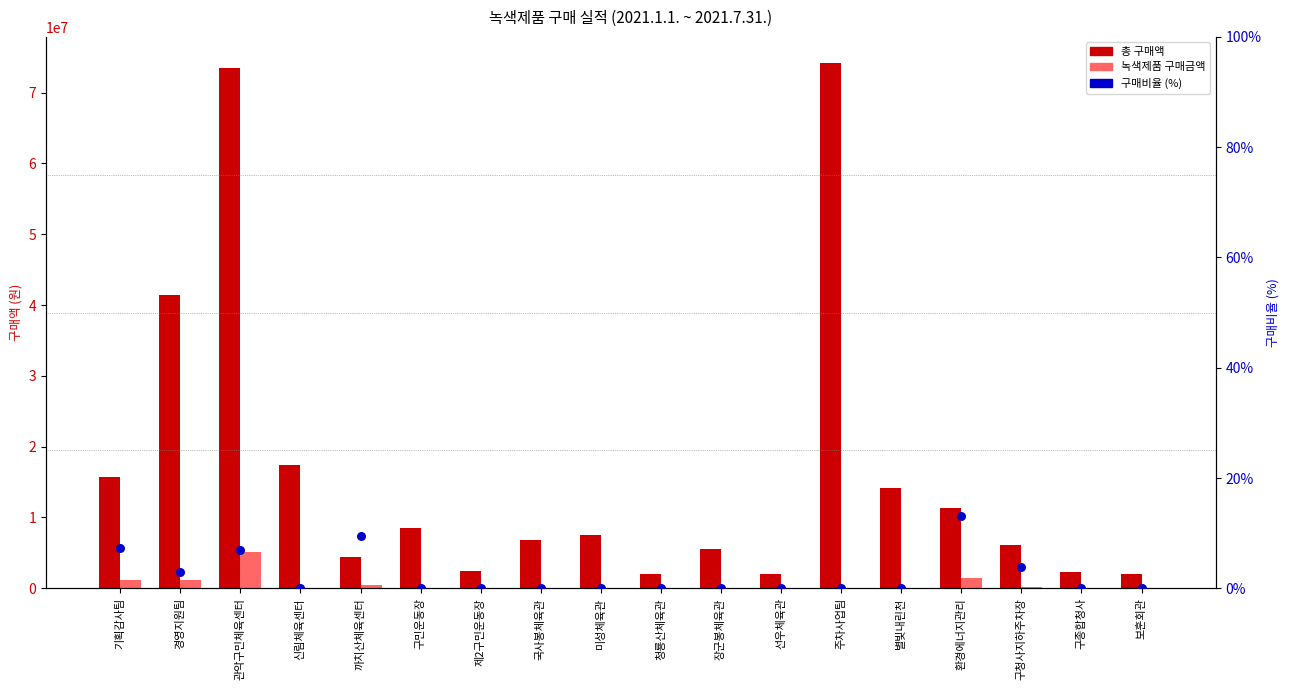

At how many categories does at least one series exceed 45507077?

2